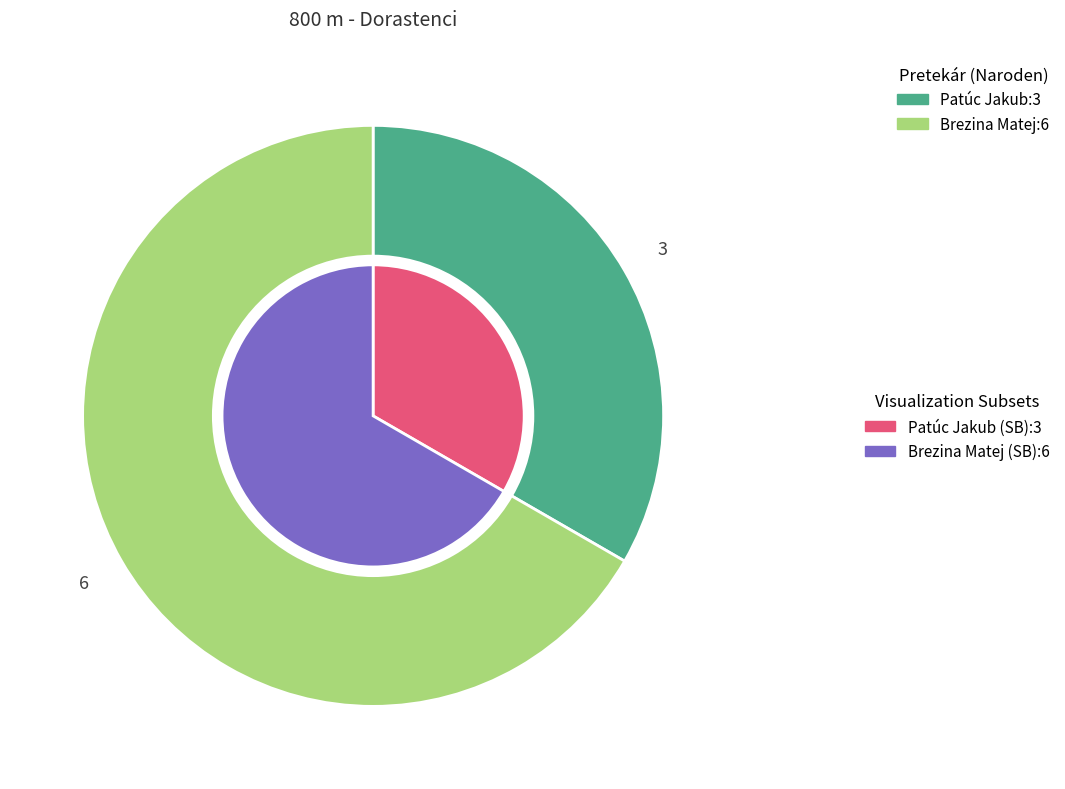

How many segments does this pie chart have?

2